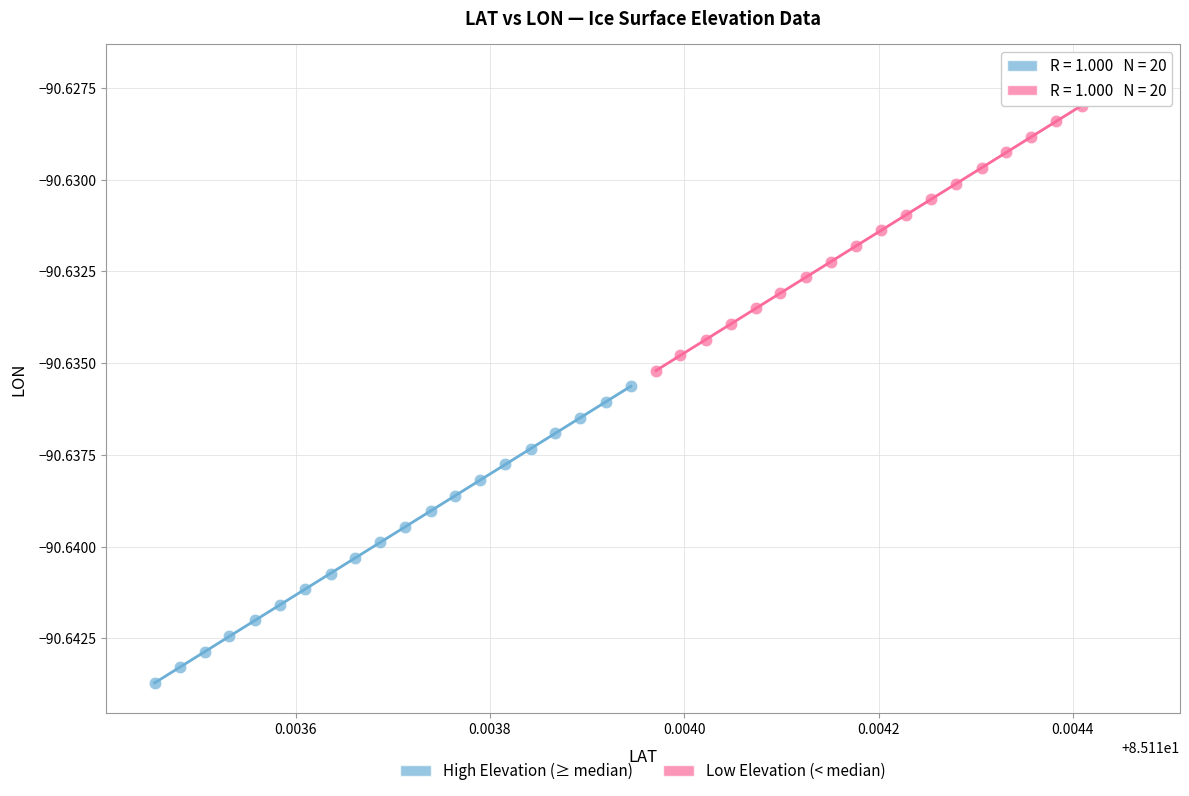

Which series reaches the maximum Y coordinate?

Low Elevation (< median)